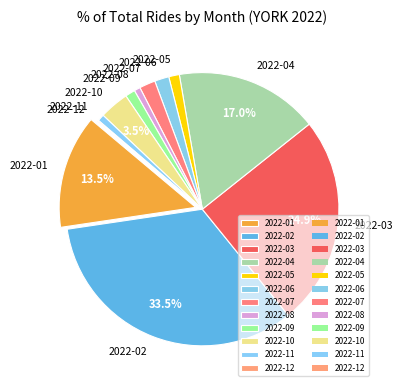

The 2022-05 slice represents 1% of the pie. True or false?

True